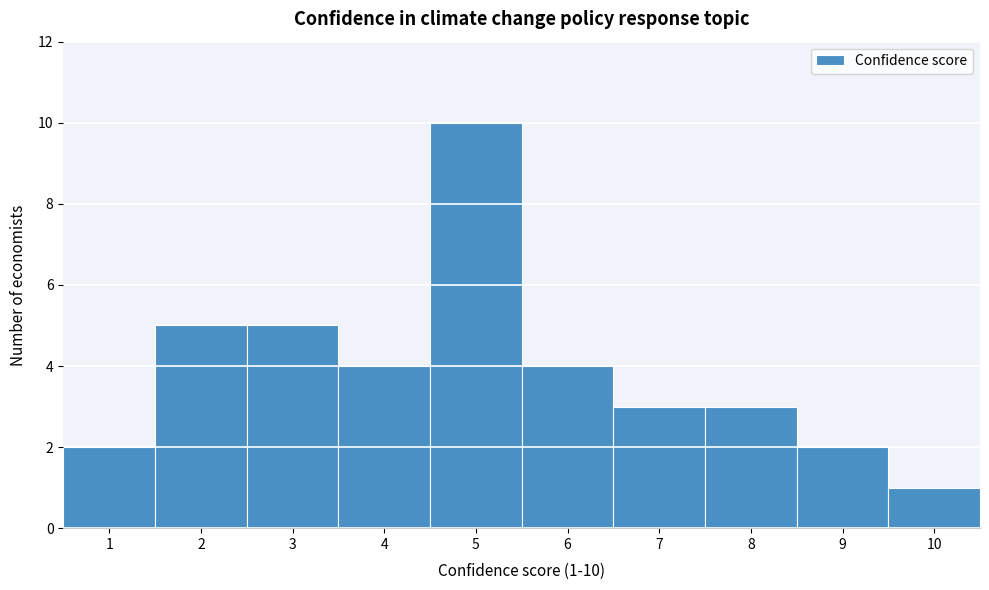

Which range on the x-axis has the tallest bar?

4.5 to 5.5